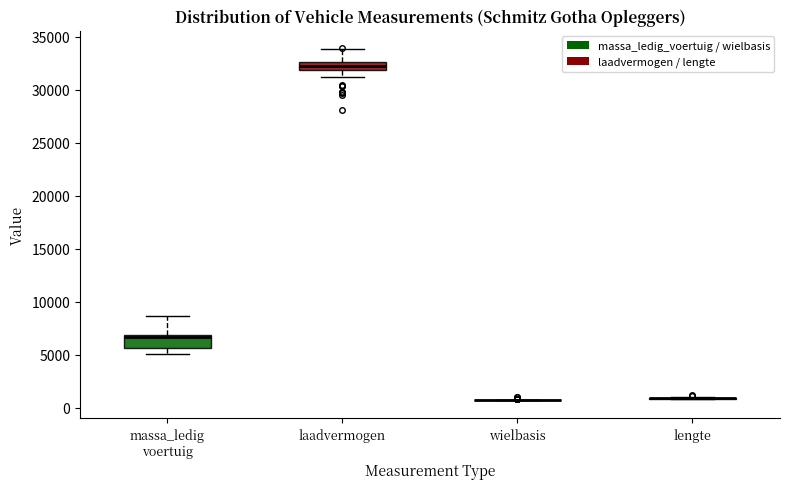

Reading left to right, transcribe this box plot: for each box, give where its median line is, the range the box spans, and where its two whiskers end, as read against the y-axis. The values are not printed on the chart, so give them approximately, as read against the axis.

massa_ledig voertuig: median 6500, box 5500 to 7000, whiskers 5000 to 8500
laadvermogen: median 32000 (inside the box), box 32000 to 32500, whiskers 31000 to 34000
wielbasis: box collapsed to a line at 1000, whiskers 500 to 1000
lengte: box collapsed to a line at 1000, whiskers 1000 to 1000